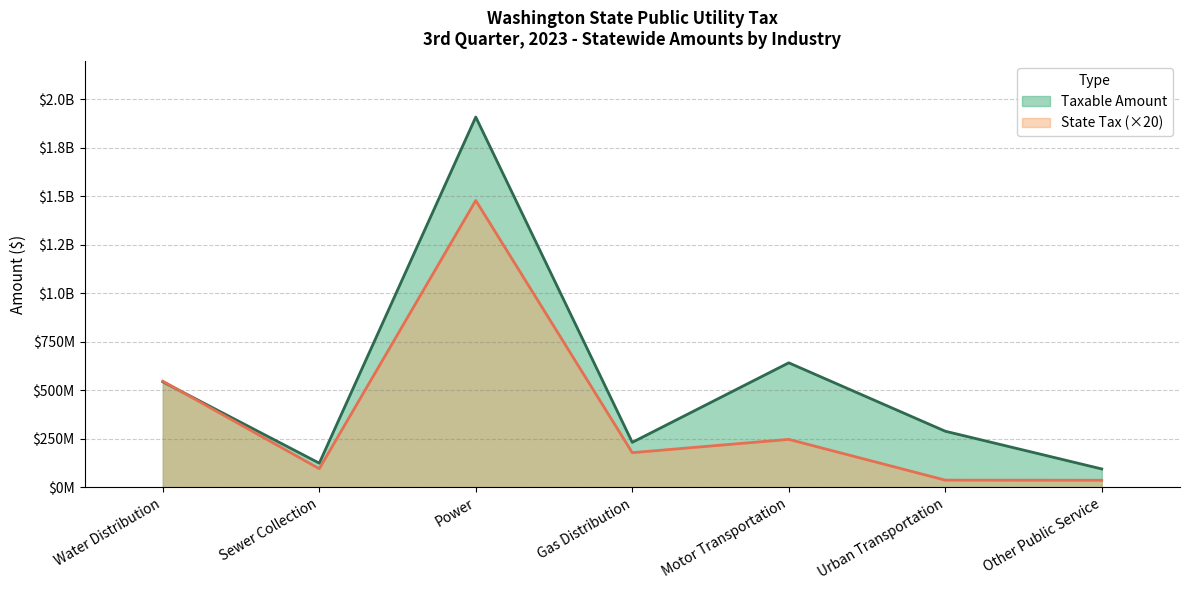

List the series in order of their peak value, lowest first.

State Tax, Taxable Amount